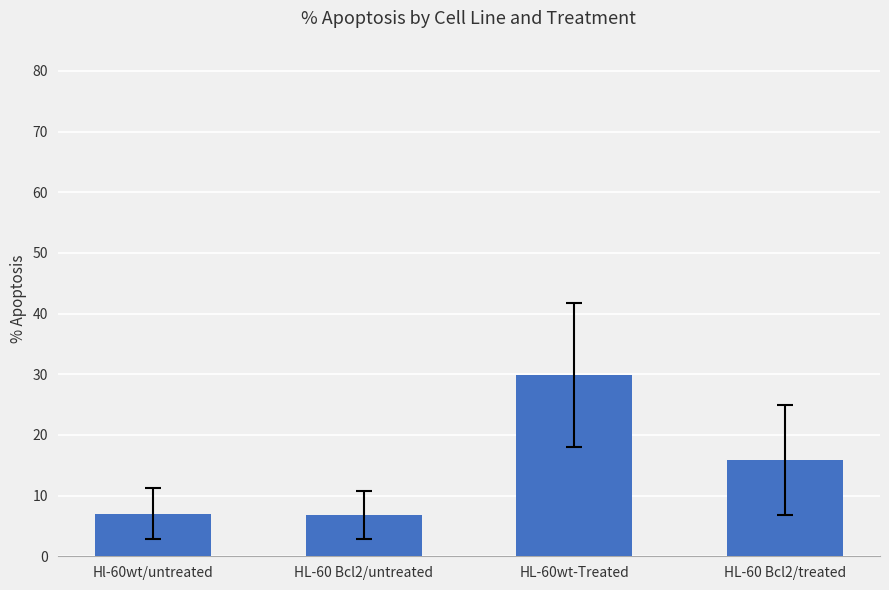

What is the sum of the values at HL-60wt-Treated and HL-60 Bcl2/treated?

45.6